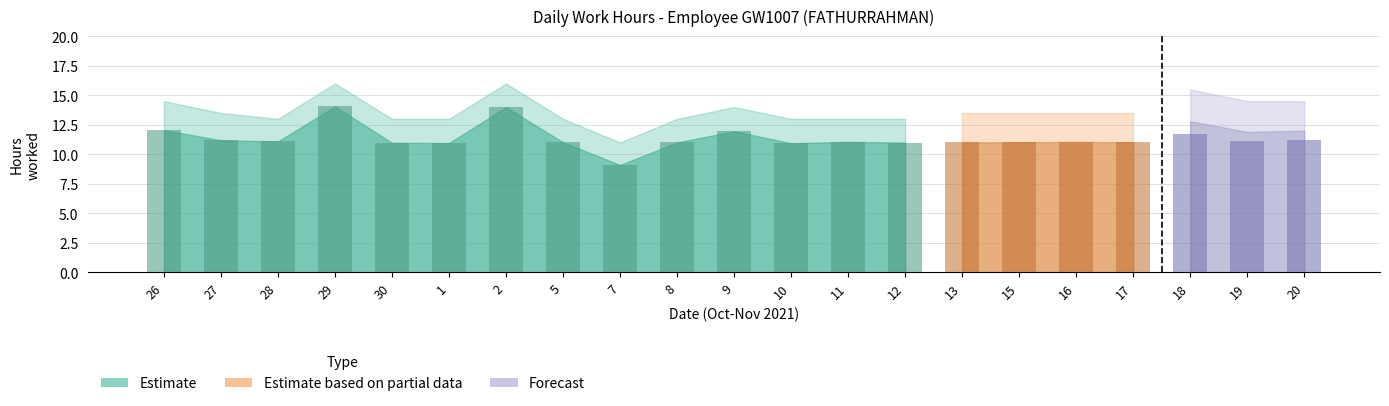

Is it true that the value at 11 is 6.6?

False